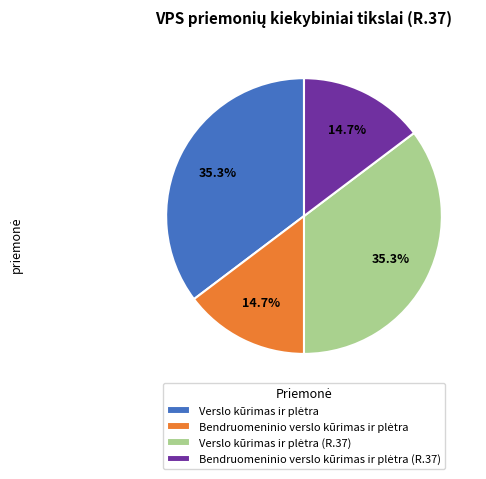

Is there a majority slice in this chart?

No